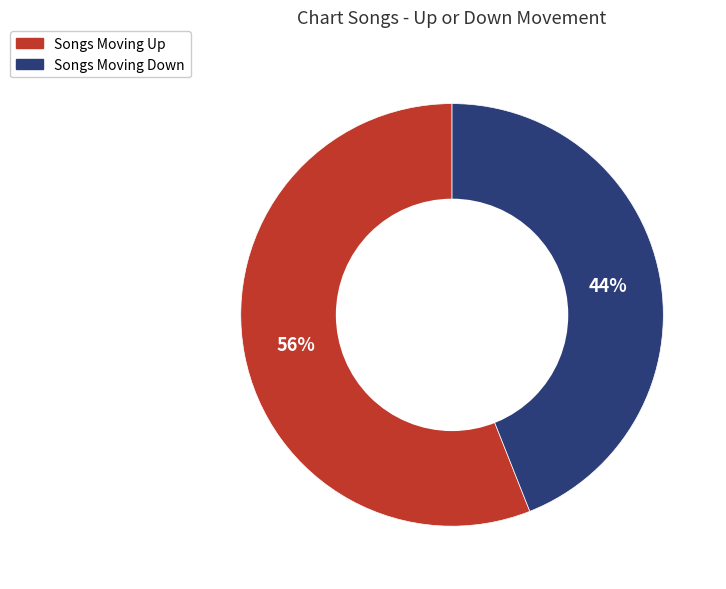

Count the number of slices in the pie.

2